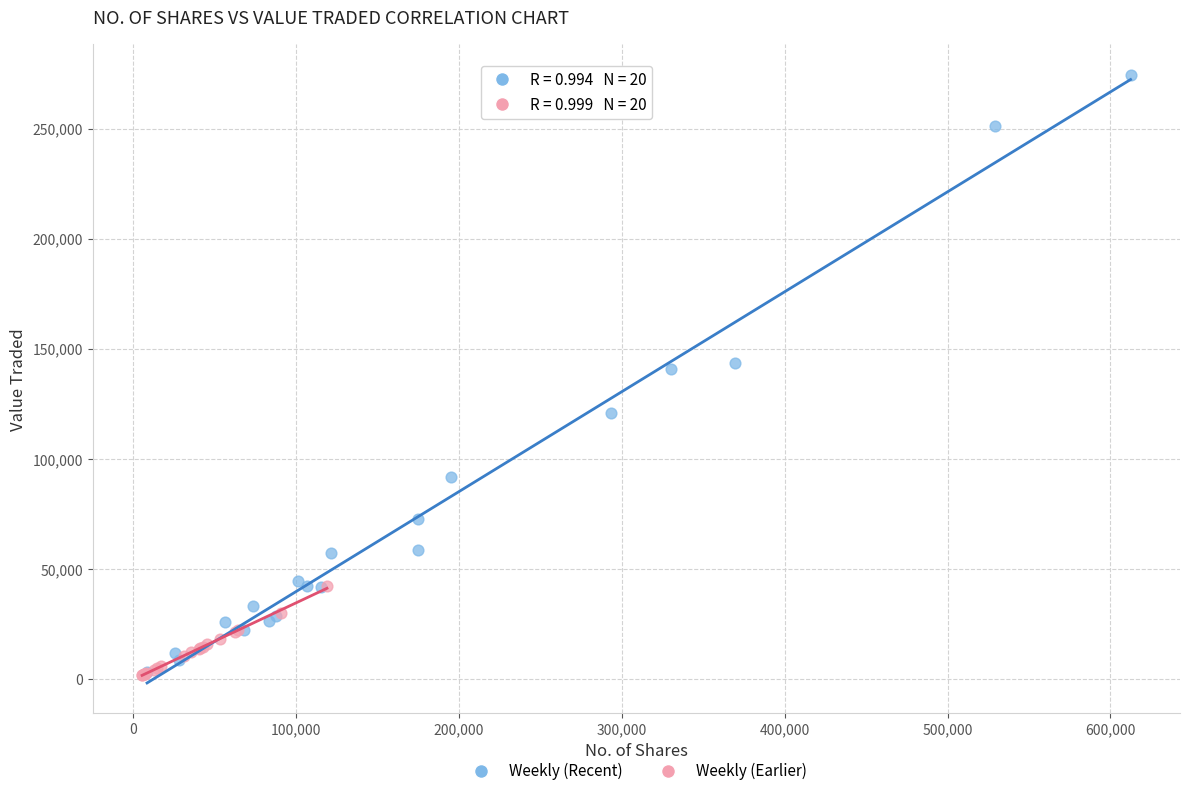

Which series contains the highest Y value?

Weekly (Recent)